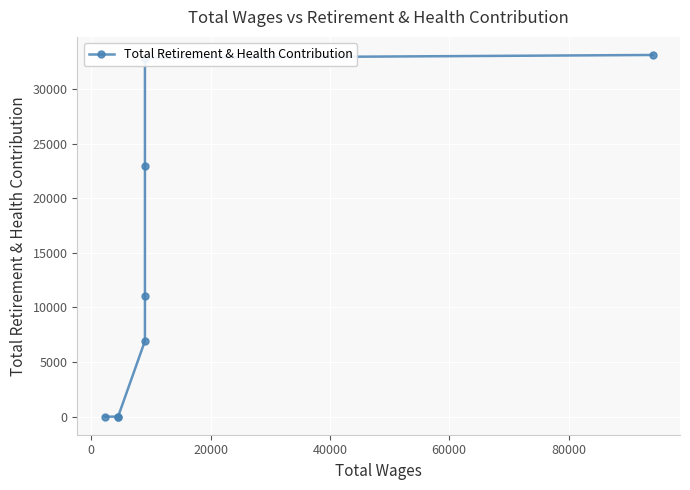

How many values are above zero?

7